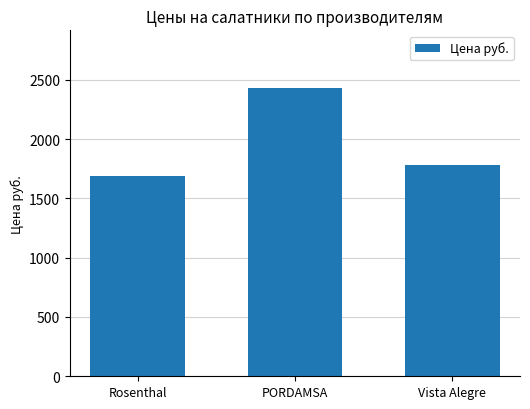

What is the value of the 1st bar from the left?

1684.0